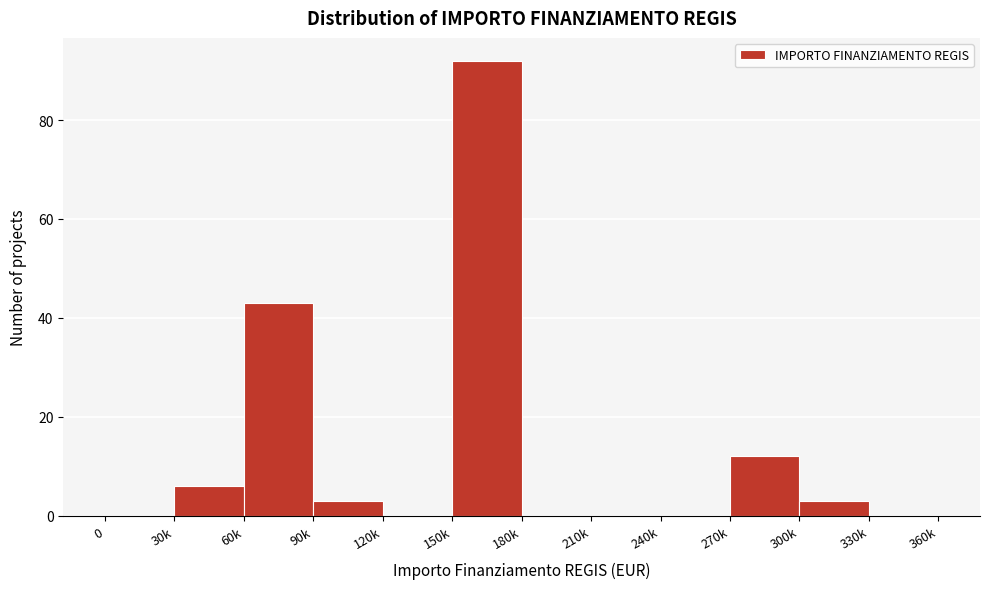

Reading left to right, list all the values displayed in this chart.

0=0	30k=6	60k=43	90k=3	120k=0	150k=92	180k=0	210k=0	240k=0	270k=12	300k=3	330k=0